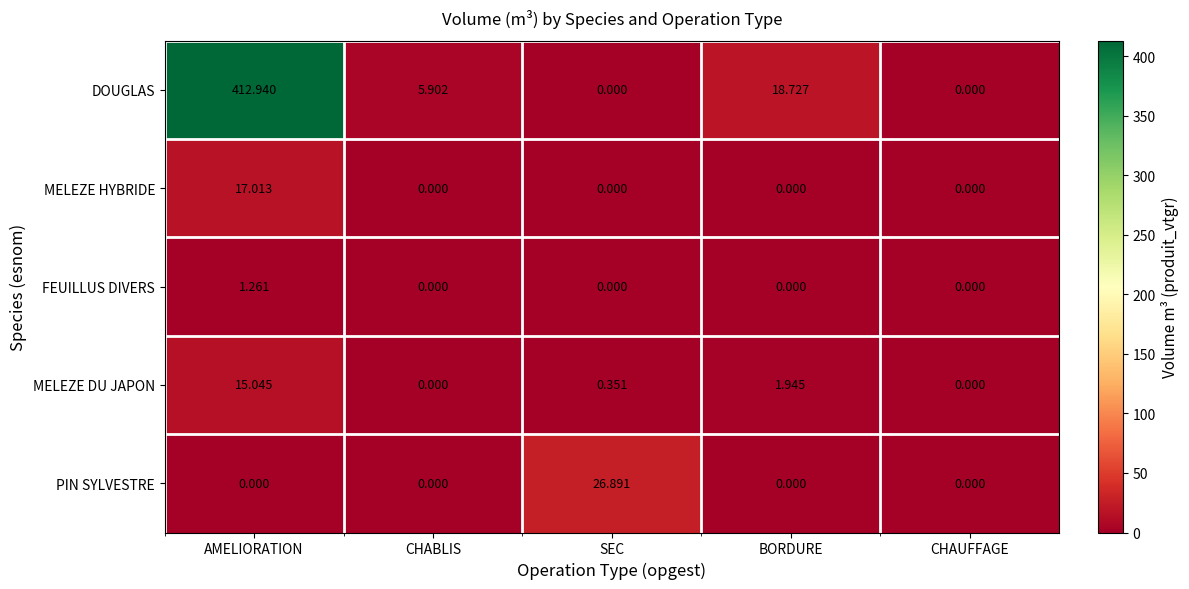

List the series in order of their peak value, highest first.

DOUGLAS, PIN SYLVESTRE, MELEZE HYBRIDE, MELEZE DU JAPON, FEUILLUS DIVERS